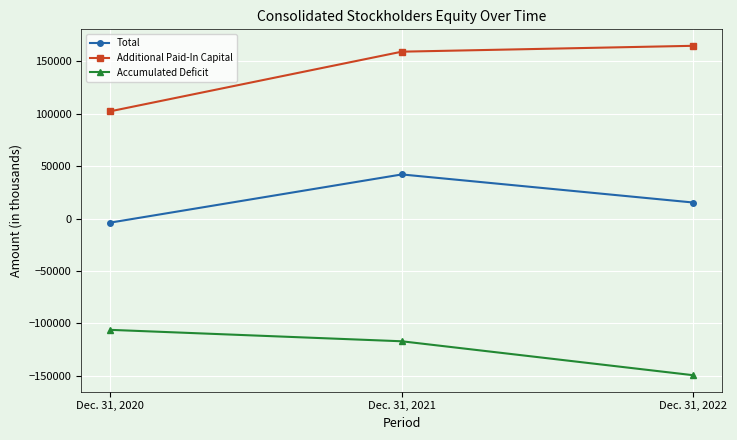

Where does the Accumulated Deficit series first go above -117199?

Dec. 31, 2020